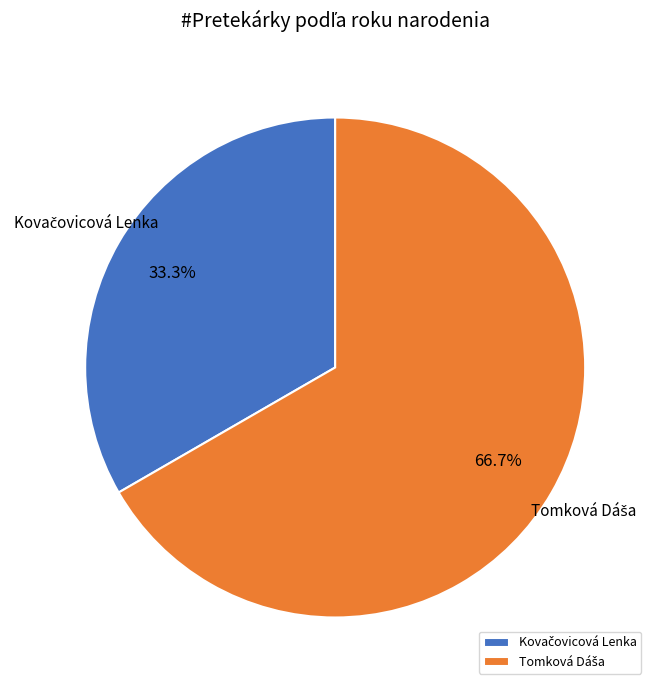

Count the number of slices in the pie.

2